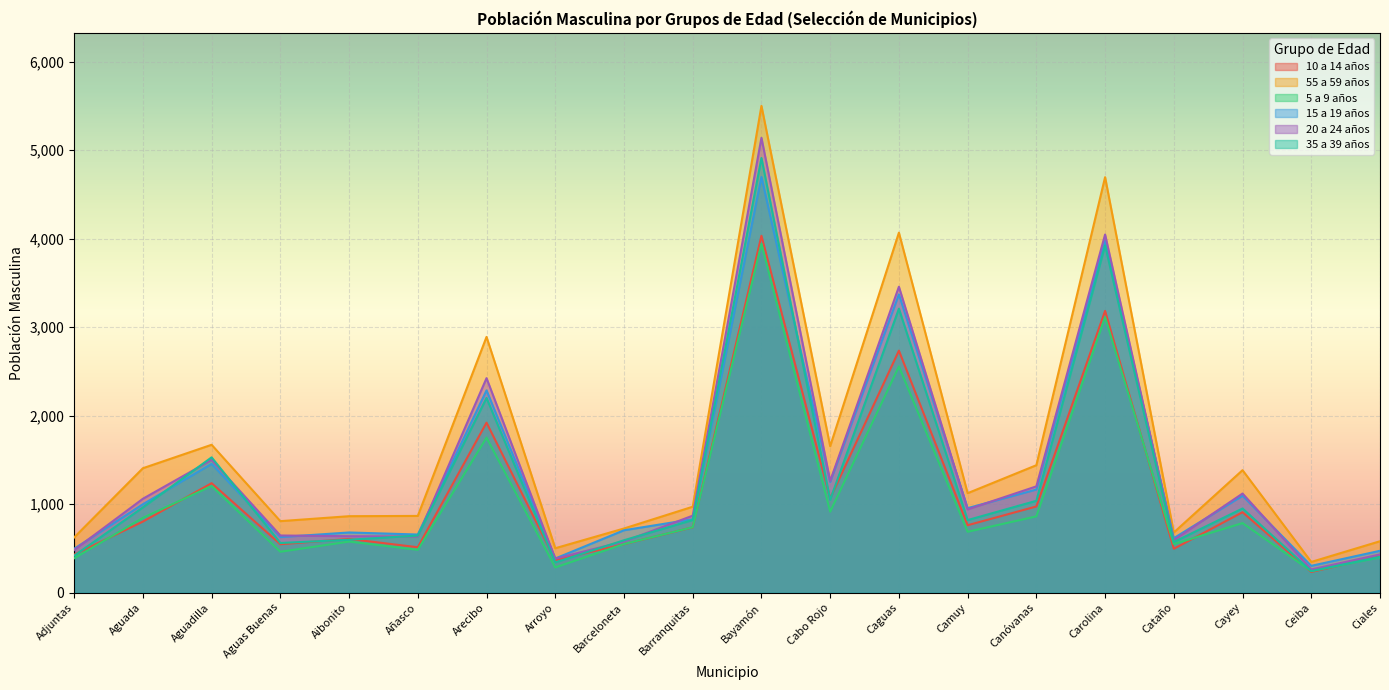

Reading right to left, what are all the values shown in this chart?

10 a 14 años: 410	234	909	496	3184	974	762	2735	1065	4033	738	548	367	1921	513	607	547	1237	803	430
55 a 59 años: 581	347	1384	680	4695	1440	1124	4068	1655	5501	971	725	502	2890	867	864	808	1671	1406	624
5 a 9 años: 398	243	786	549	3113	862	688	2556	915	3942	739	549	285	1751	484	577	462	1205	845	388
15 a 19 años: 473	303	1095	616	3983	1165	955	3371	1251	4698	830	705	386	2286	657	680	628	1455	999	496
20 a 24 años: 432	262	1120	594	4047	1201	941	3457	1262	5140	870	579	384	2424	635	638	646	1500	1061	482
35 a 39 años: 405	244	951	572	3924	1038	820	3209	1049	4912	821	592	342	2200	645	598	561	1529	963	417